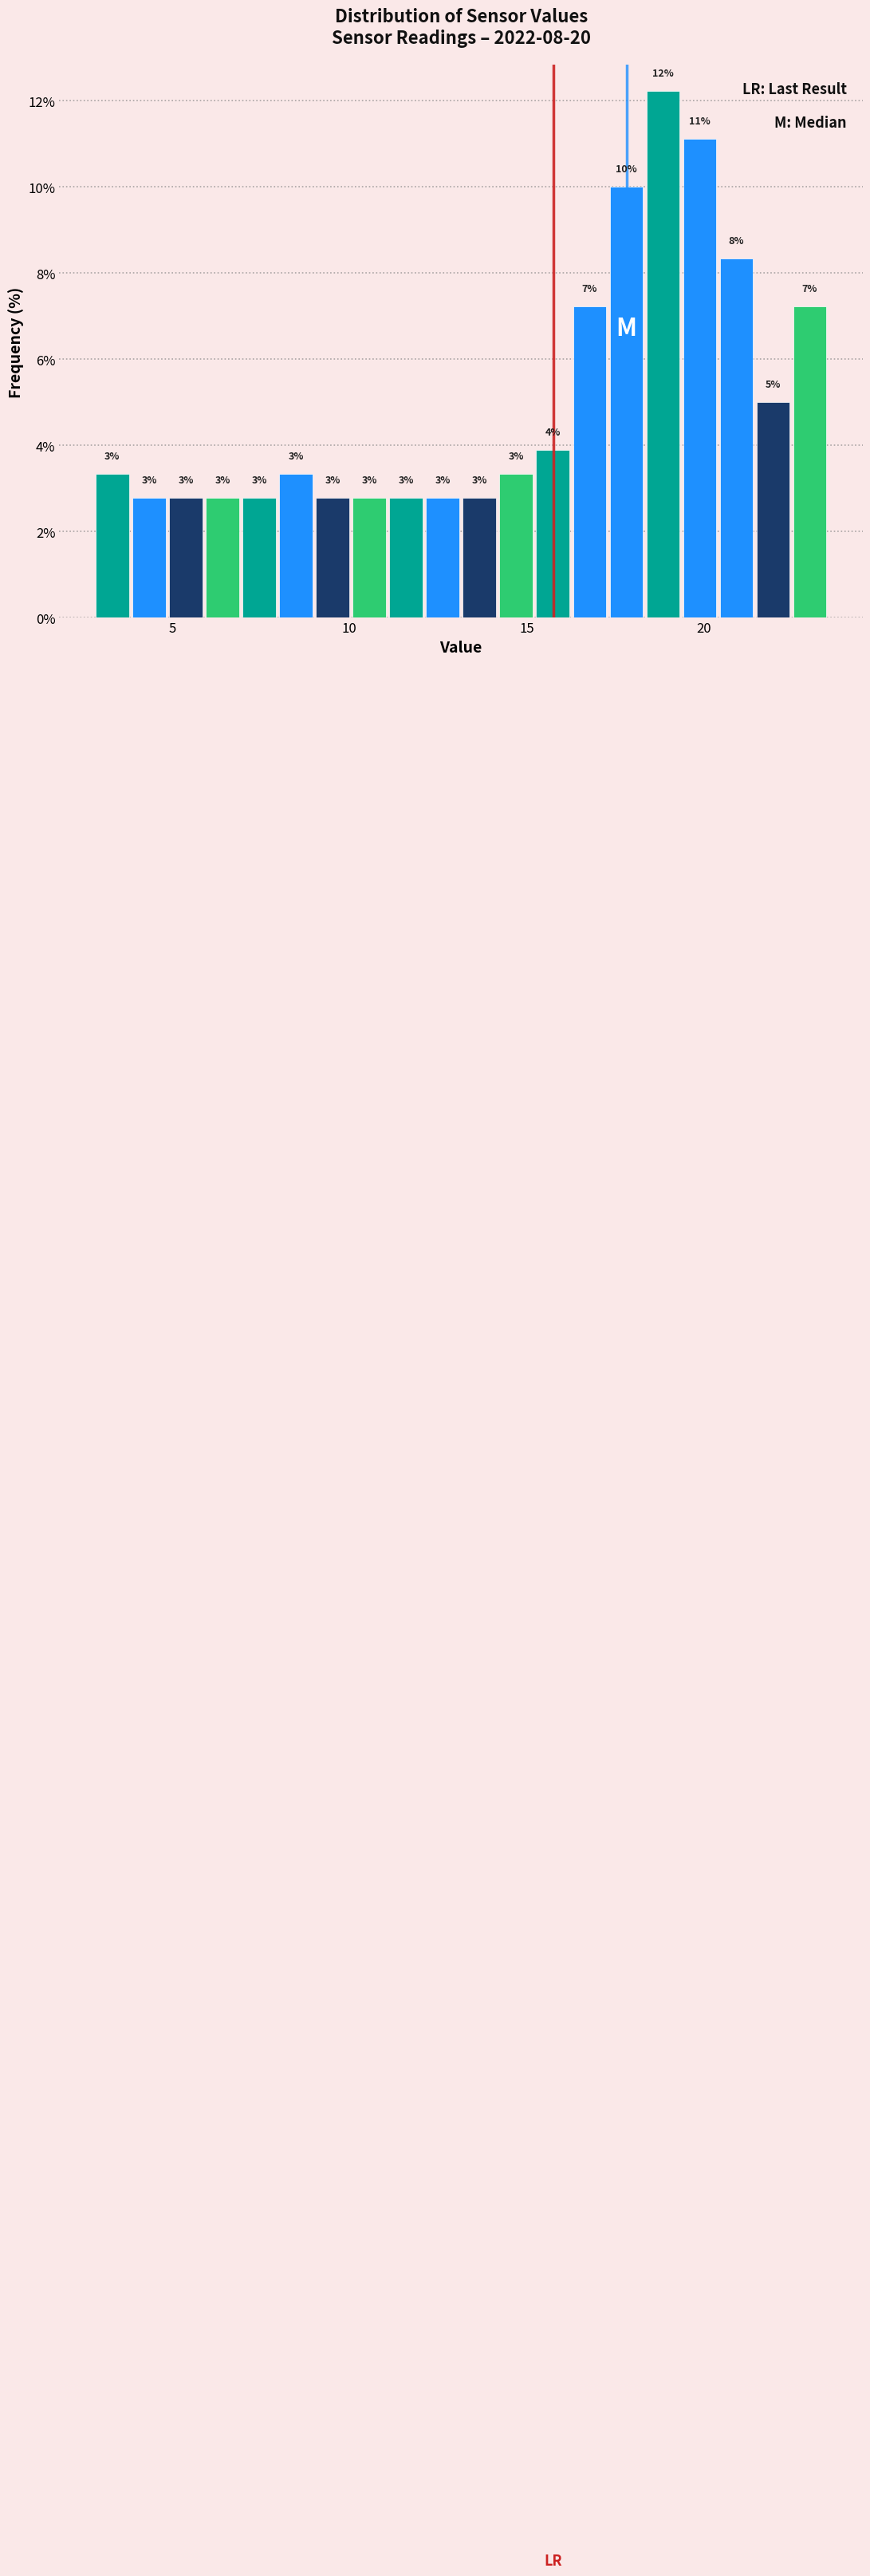

Read against the x-axis, roughly where is the centre of the tallest bar?

19.0